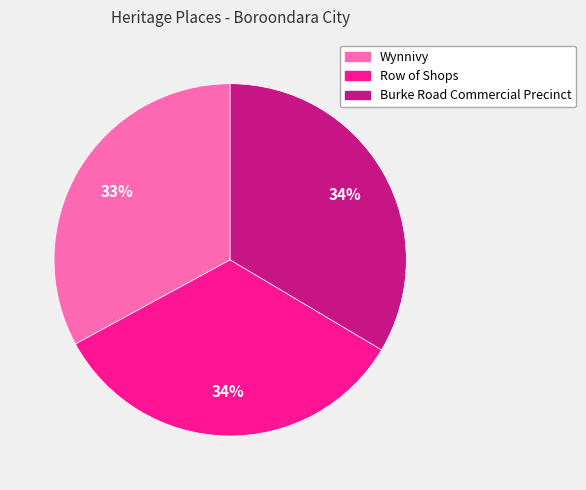

The Wynnivy slice represents 33% of the pie. True or false?

True